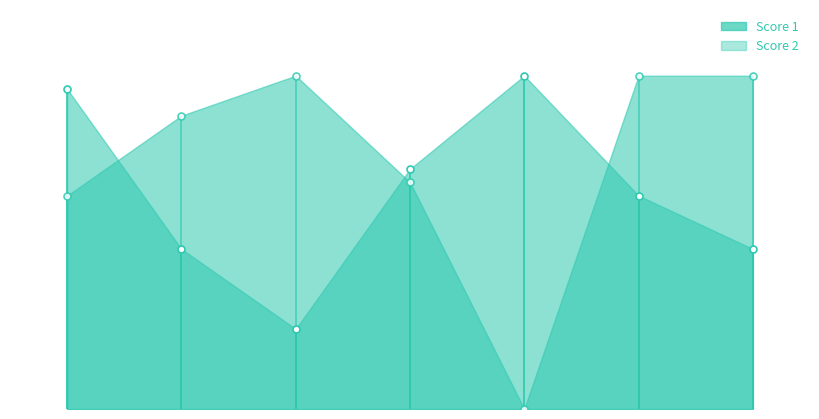

Reading right to left, extract all data points from this chart.

Score 1: 7=12	6=16	5=25	4=18	3=6	2=12	1=24
Score 2: 7=25	6=25	5=0	4=17	3=25	2=22	1=16